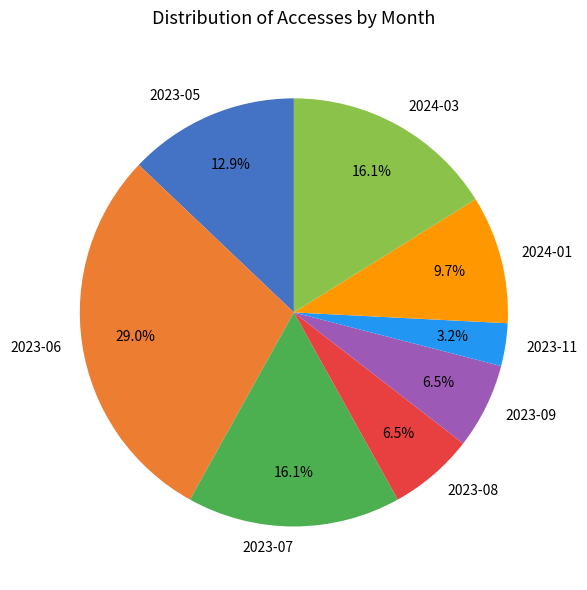

Does 2024-01 account for over 50% of the chart?

No